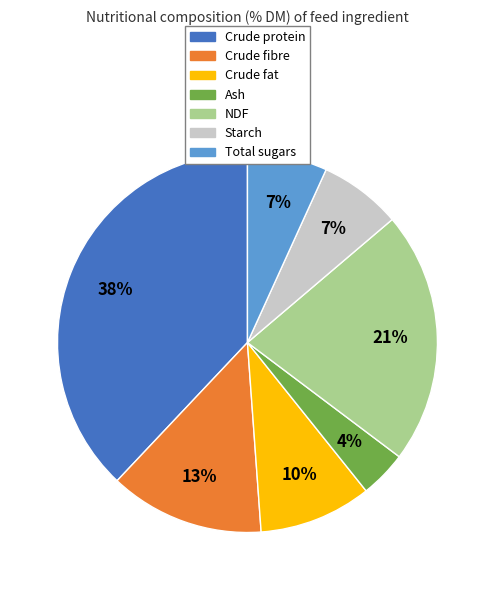

What percentage is the Total sugars slice, to the nearest percent?

7%